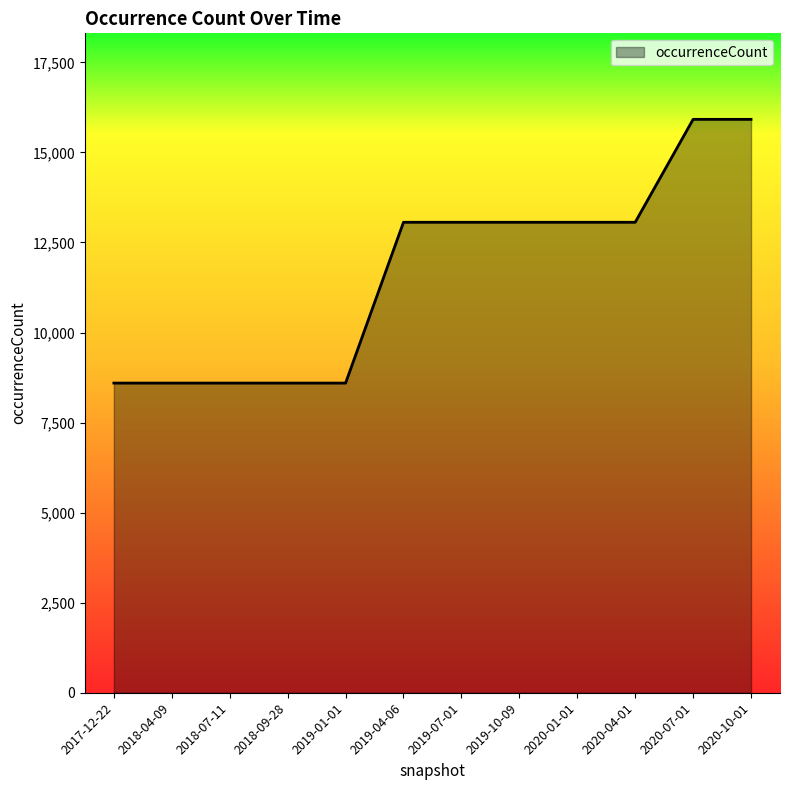

Is it true that the value at 2017-12-22 is 2682?

False